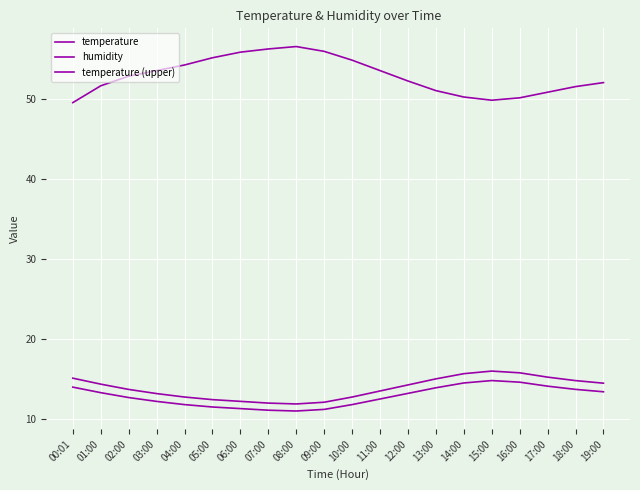

What is the sum of all temperature (upper) values?

277.1